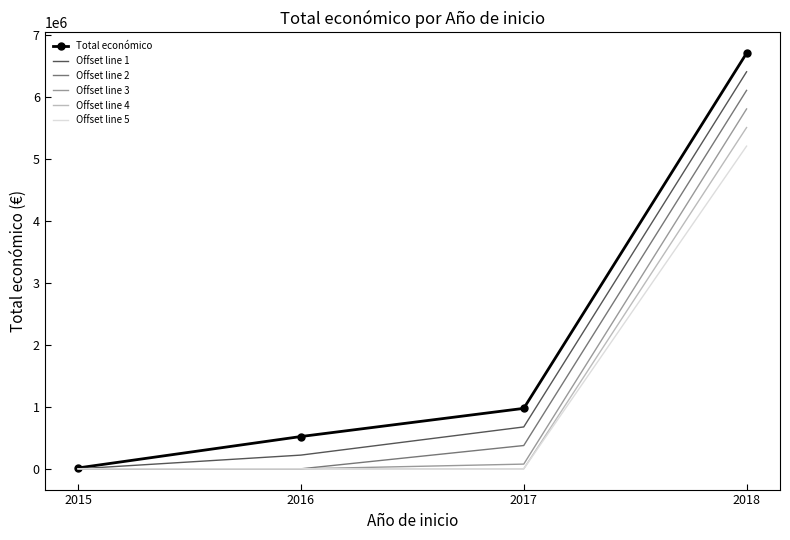

The value of Offset line 3 at 2018 is 5809640. True or false?

True